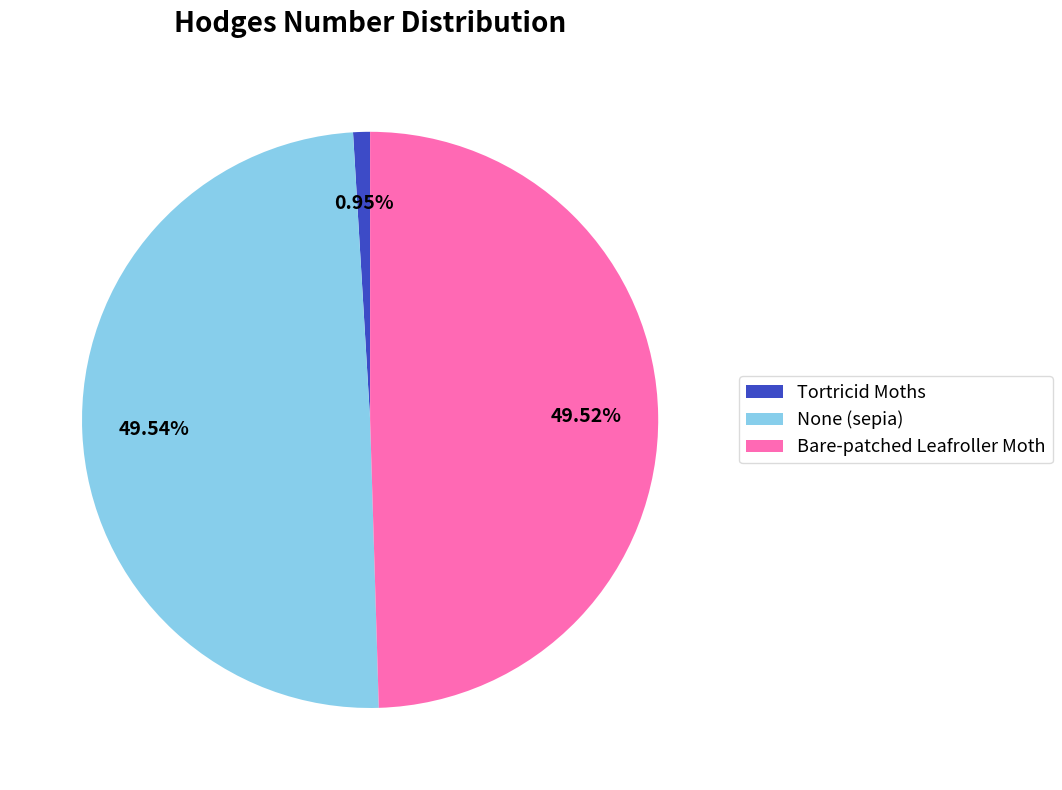

To the nearest percent, what percentage of the pie is Bare-patched Leafroller Moth?

50%